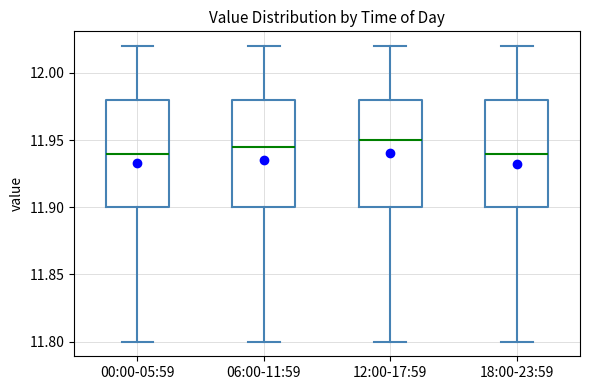

Where is the upper edge of the box for 06:00-11:59 on the y-axis? The values are not printed on the chart, so give them approximately, as read against the axis.

11.980